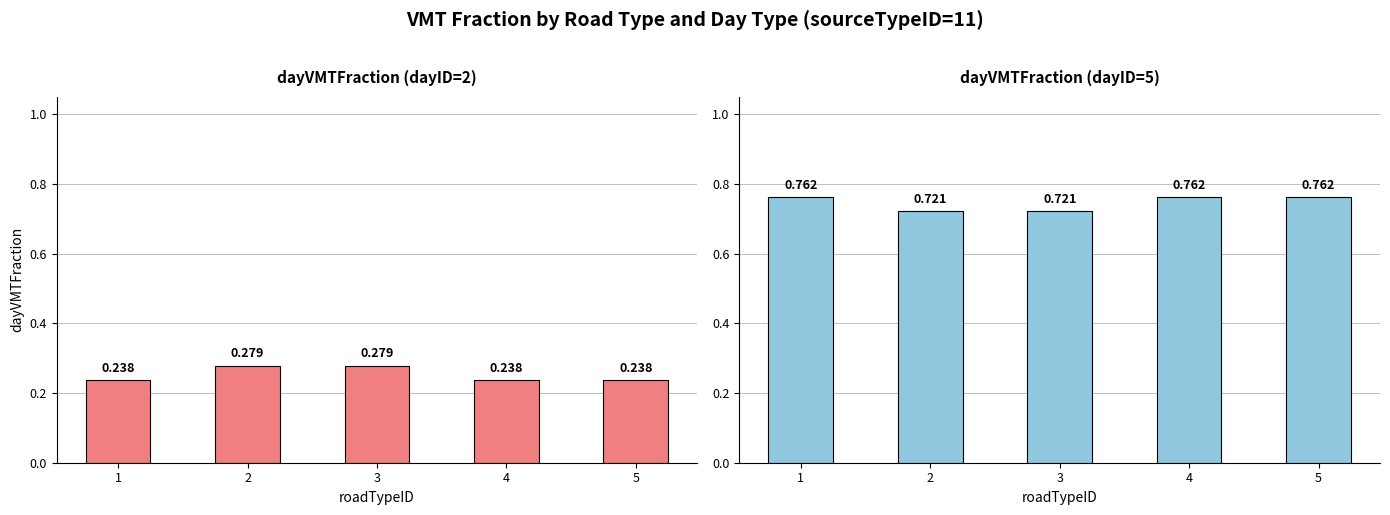

Which series has the largest total across all categories?

dayVMTFraction (dayID=5)